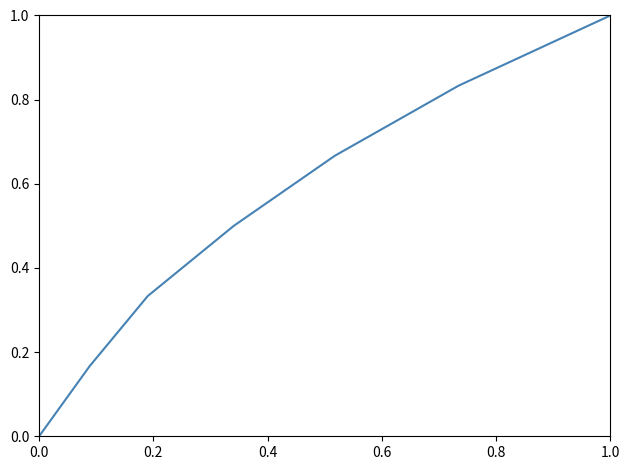

Count the number of values greater than 0.

6